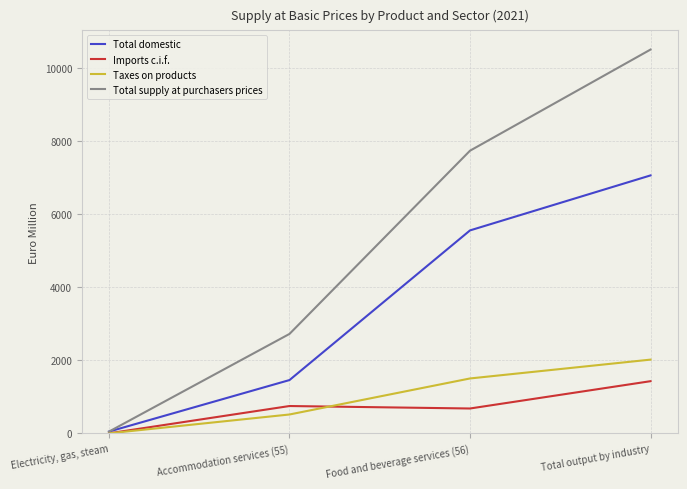

What is the total value across all series at Food and beverage services (56)?

15457.6